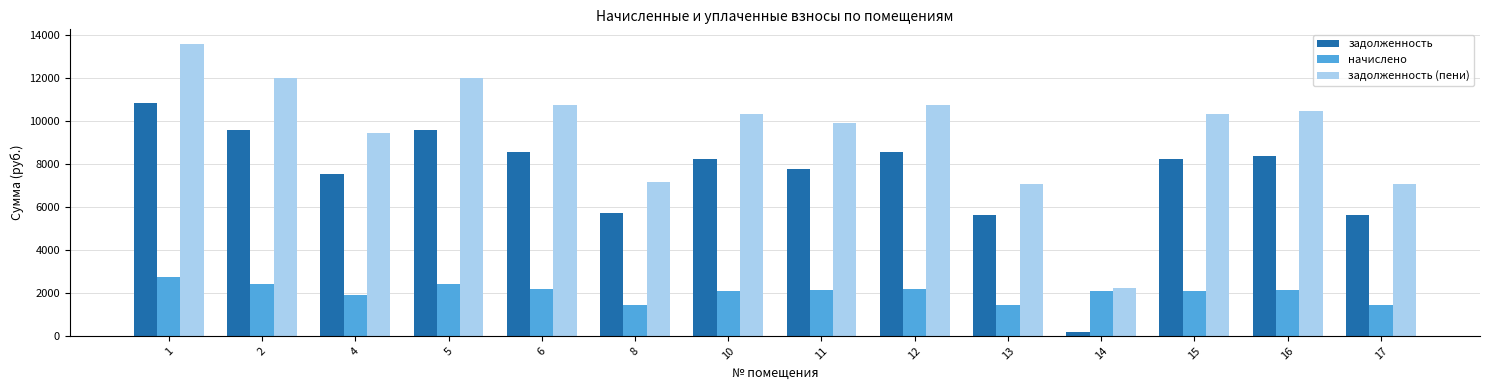

What is the difference between the maximum and minimum values in the задолженность series?

10689.2